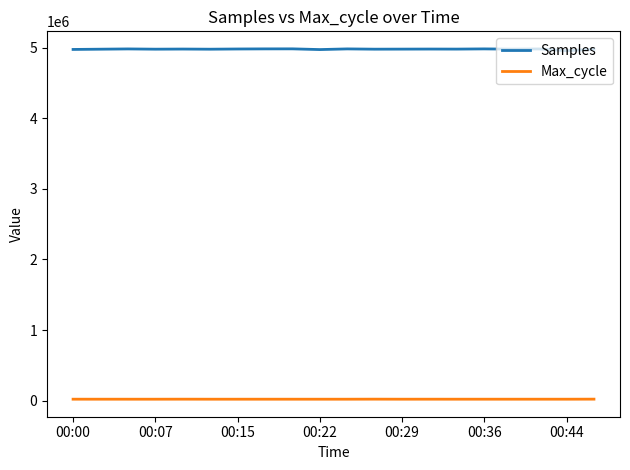

True or false: Max_cycle and Samples intersect in this chart.

False